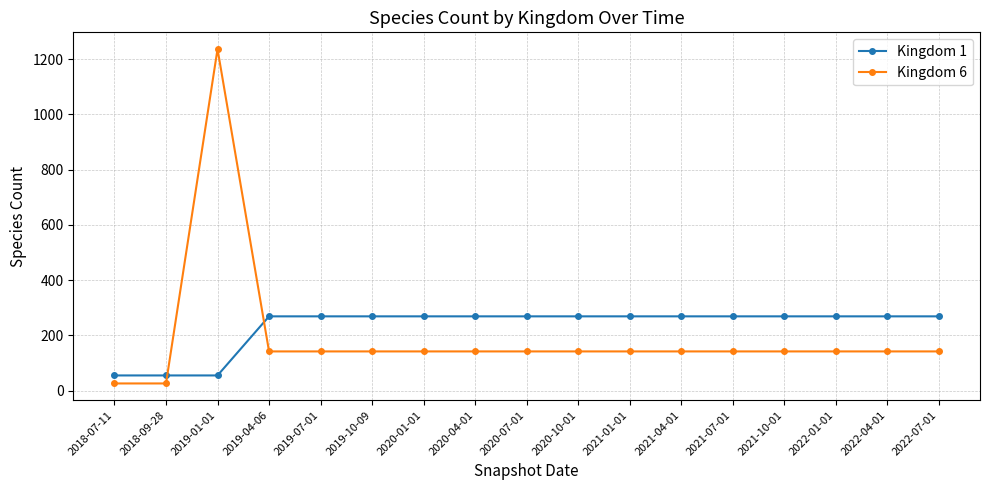

The Kingdom 1 series shows 55 at 2018-09-28. True or false?

True